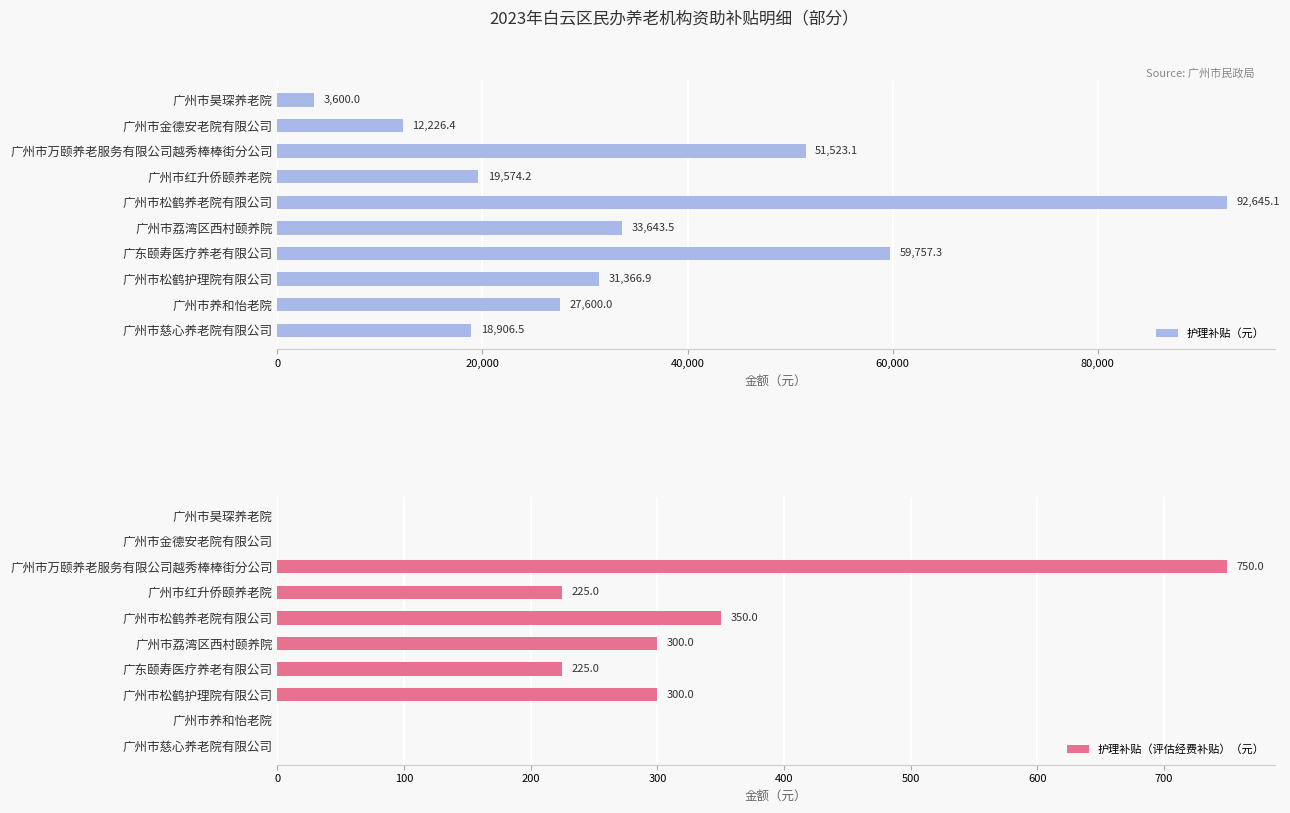

True or false: 护理补贴（评估经费补贴）（元） has a value of 234 at 广州市慈心养老院有限公司.

False